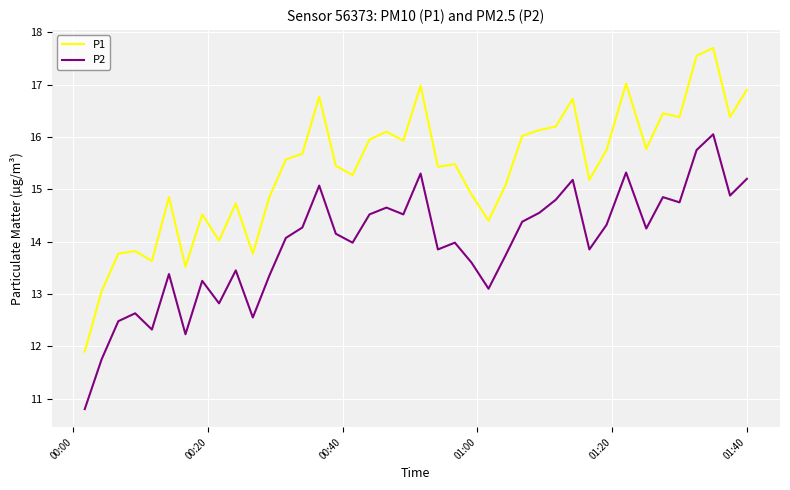

List the series in order of their overall mean, lowest first.

P2, P1